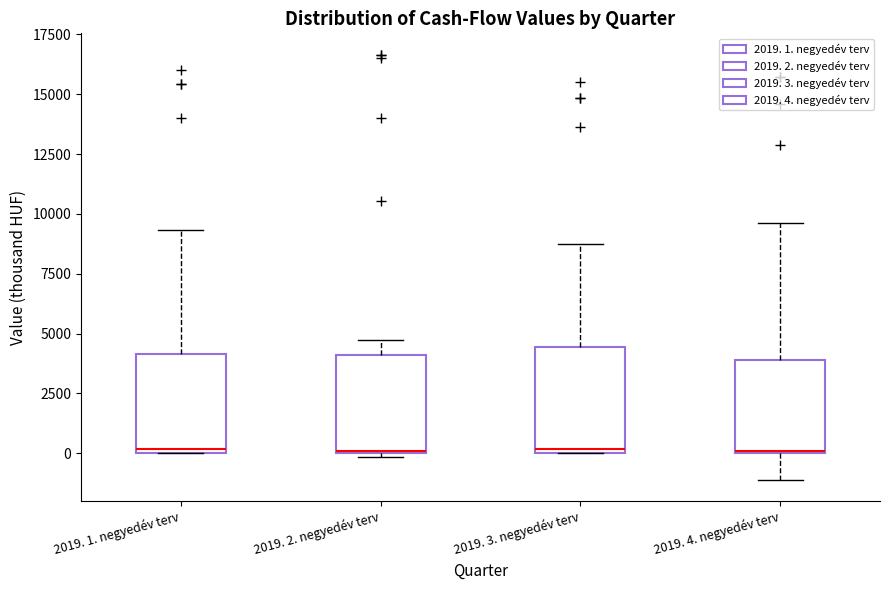

Reading left to right, transcribe this box plot: for each box, give where its median line is, the range the box spans, and where its two whiskers end, as read against the y-axis. The values are not printed on the chart, so give them approximately, as read against the axis.

2019. 1. negyedév terv: median 0 (just above the box's lower edge), box 0 to 4000, whiskers 0 to 9500
2019. 2. negyedév terv: median 0, box 0 to 4000, whiskers 0 (just below the box's lower edge) to 4500
2019. 3. negyedév terv: median 0 (just above the box's lower edge), box 0 to 4500, whiskers 0 to 8500
2019. 4. negyedév terv: median 0 (drawn on the box's lower edge), box 0 to 4000, whiskers -1000 to 9500